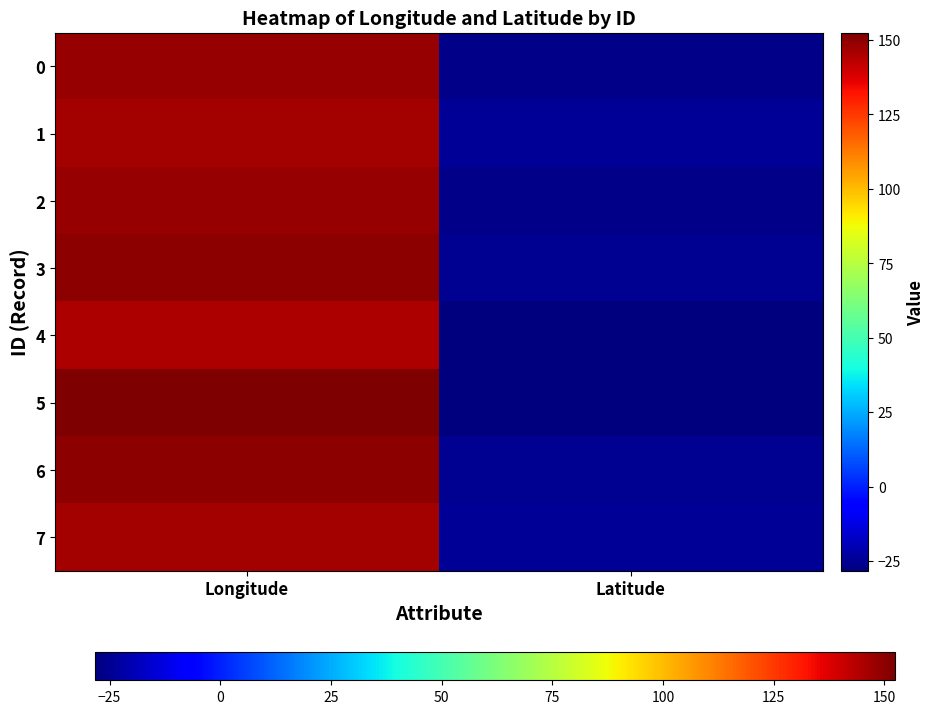

Which series has the widest spread of values?

5